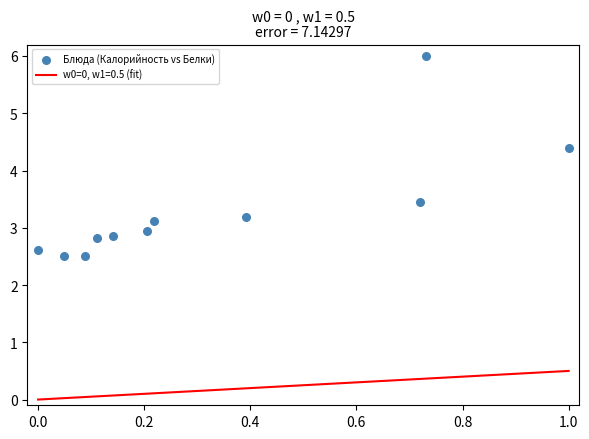

What is the range of Y values (max minus min)?

3.5